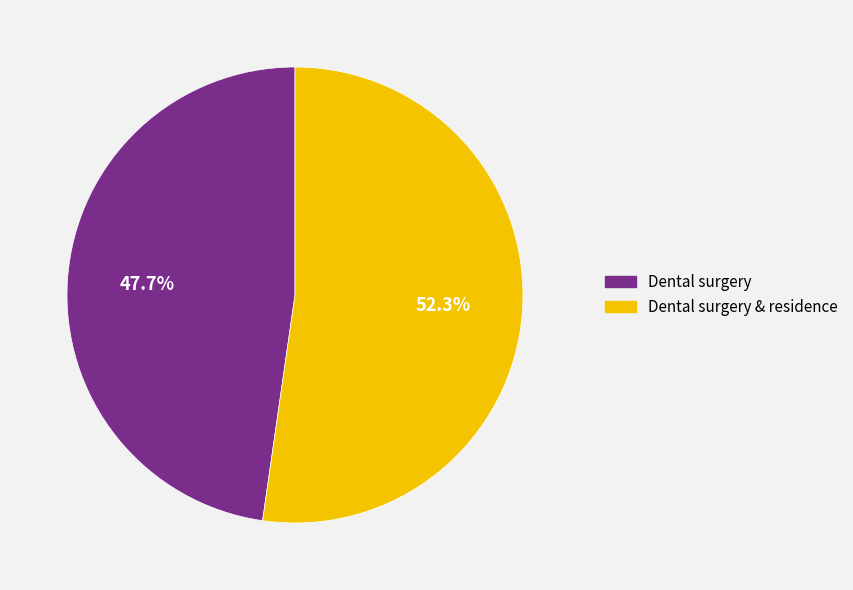

Is there a majority slice in this chart?

Yes